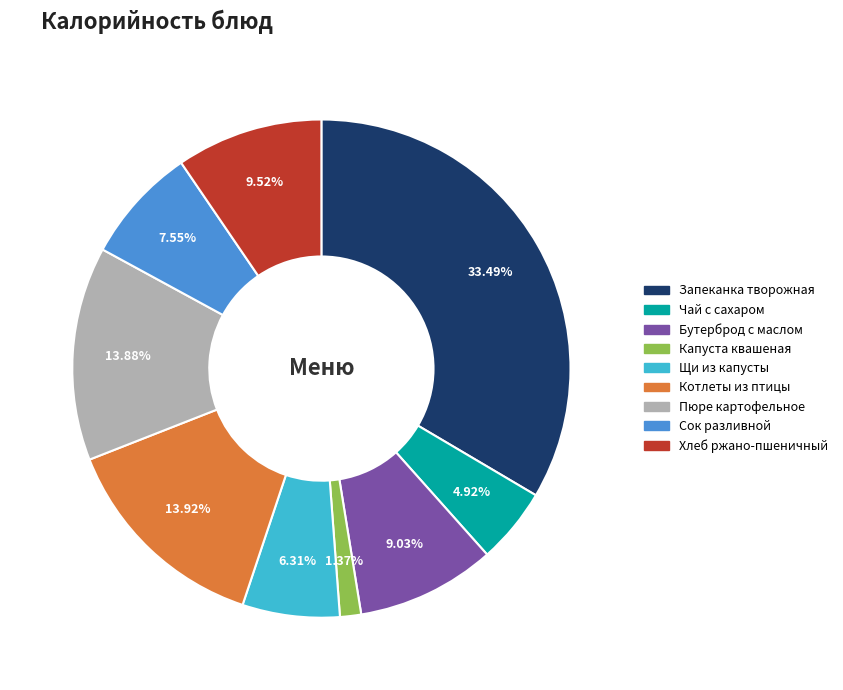

How many slices are in this pie chart?

9